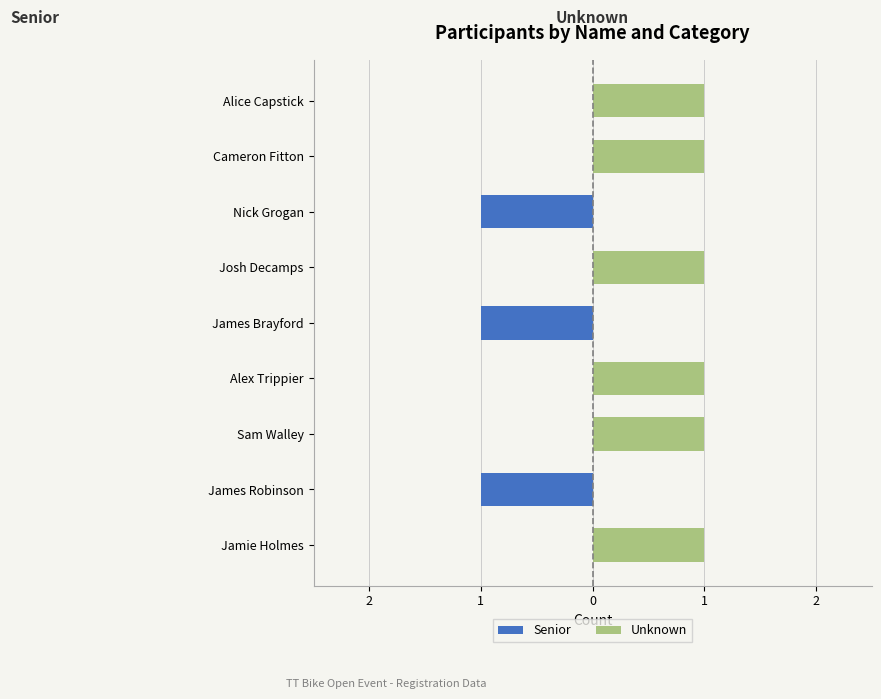

What is the value of the Unknown bar at the 9th from the left?

1